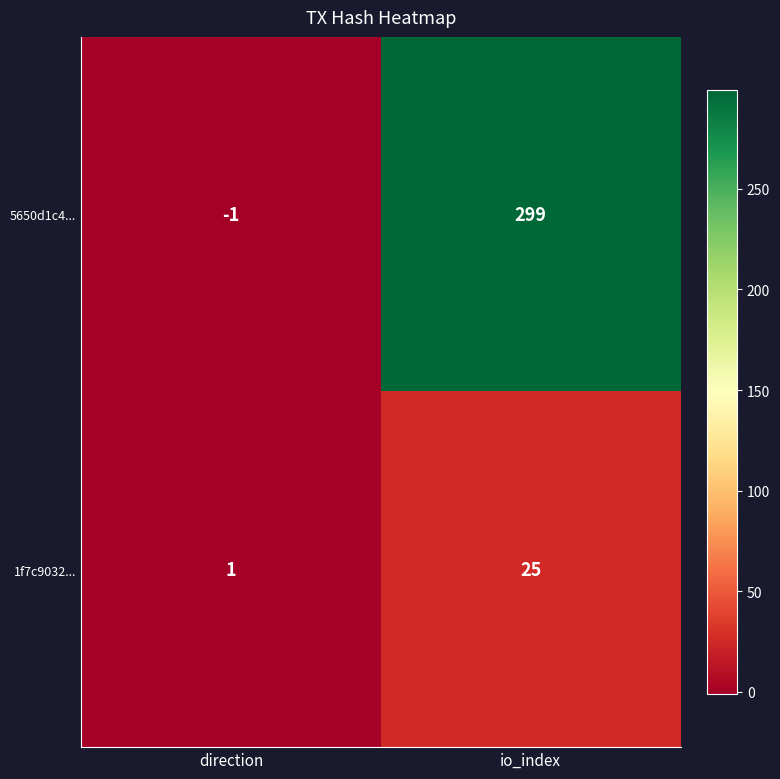

Rank the series by their maximum value, from highest to lowest.

5650d1c4..., 1f7c9032...